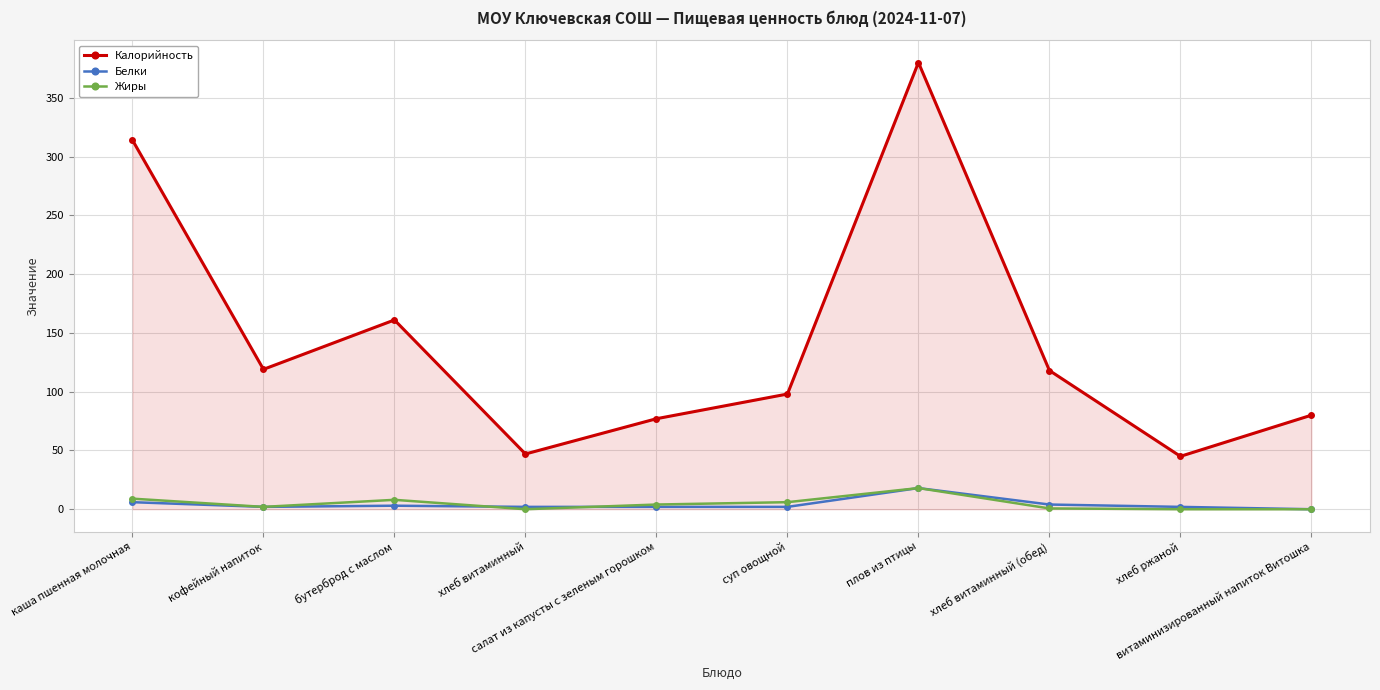

Which series has the largest range (max minus min)?

Калорийность